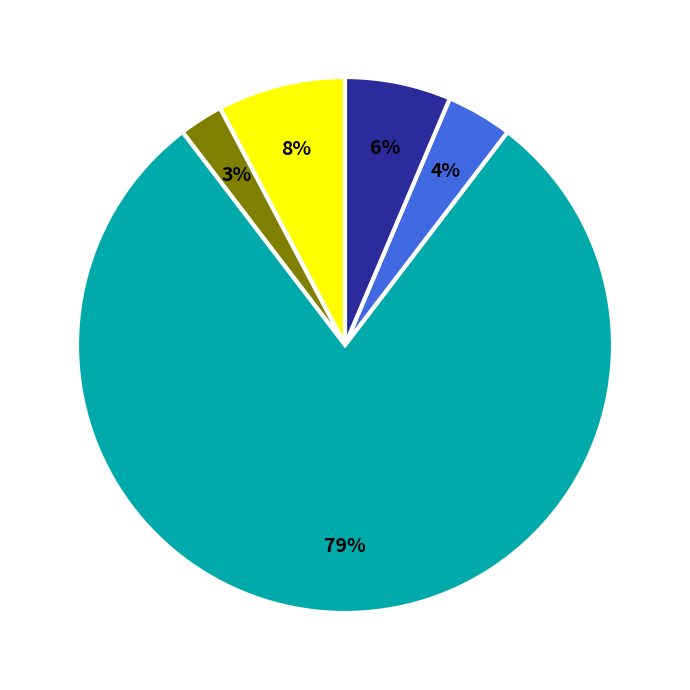

Is there a majority slice in this chart?

Yes